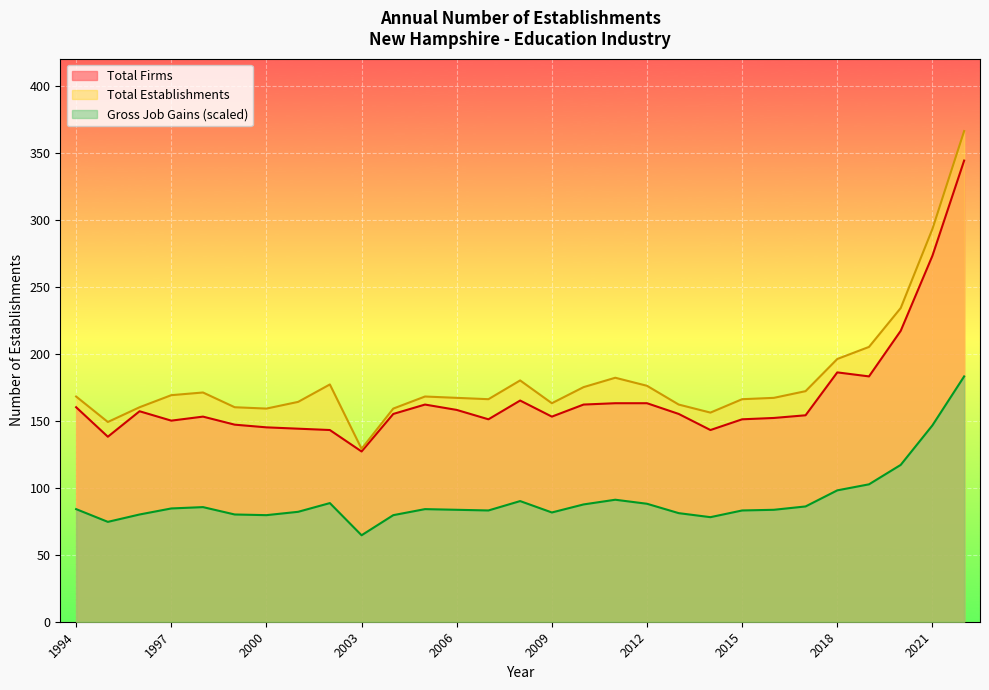

Reading right to left, extract all data points from this chart.

Total Establishments: 366.0	293.0	234.0	205.0	196.0	172.0	167.0	166.0	156.0	162.0	176.0	182.0	175.0	163.0	180.0	166.0	167.0	168.0	159.0	129.0	177.0	164.0	159.0	160.0	171.0	169.0	160.0	149.0	168.0
Total Firms: 344.0	273.0	217.0	183.0	186.0	154.0	152.0	151.0	143.0	155.0	163.0	163.0	162.0	153.0	165.0	151.0	158.0	162.0	155.0	127.0	143.0	144.0	145.0	147.0	153.0	150.0	157.0	138.0	160.0
Gross Job Gains: 183.0	146.5	117.0	102.5	98.0	86.0	83.5	83.0	78.0	81.0	88.0	91.0	87.5	81.5	90.0	83.0	83.5	84.0	79.5	64.5	88.5	82.0	79.5	80.0	85.5	84.5	80.0	74.5	84.0